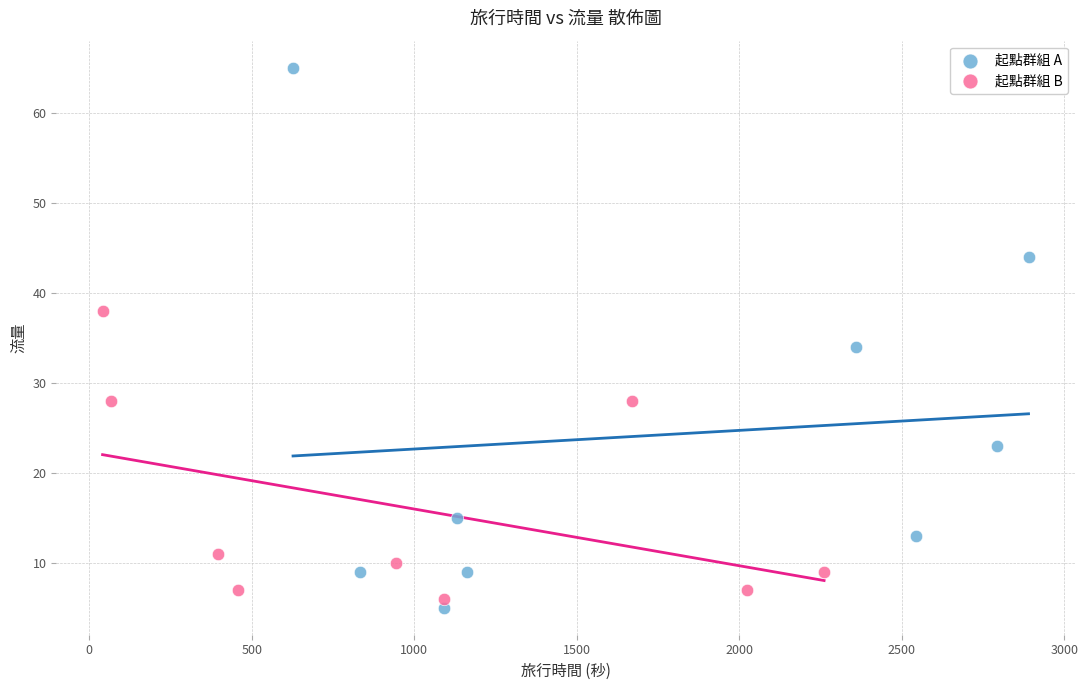

Which series reaches the maximum Y coordinate?

起點群組 A